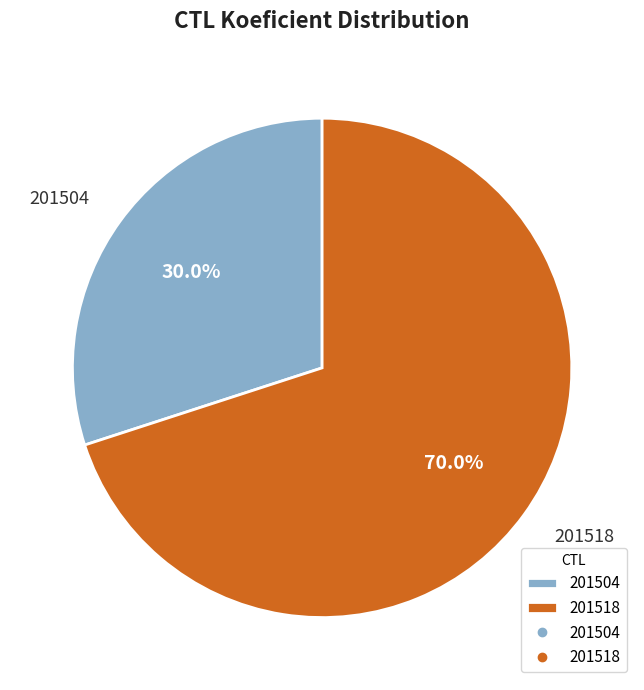

To the nearest percent, what percentage of the pie is 201518?

70%